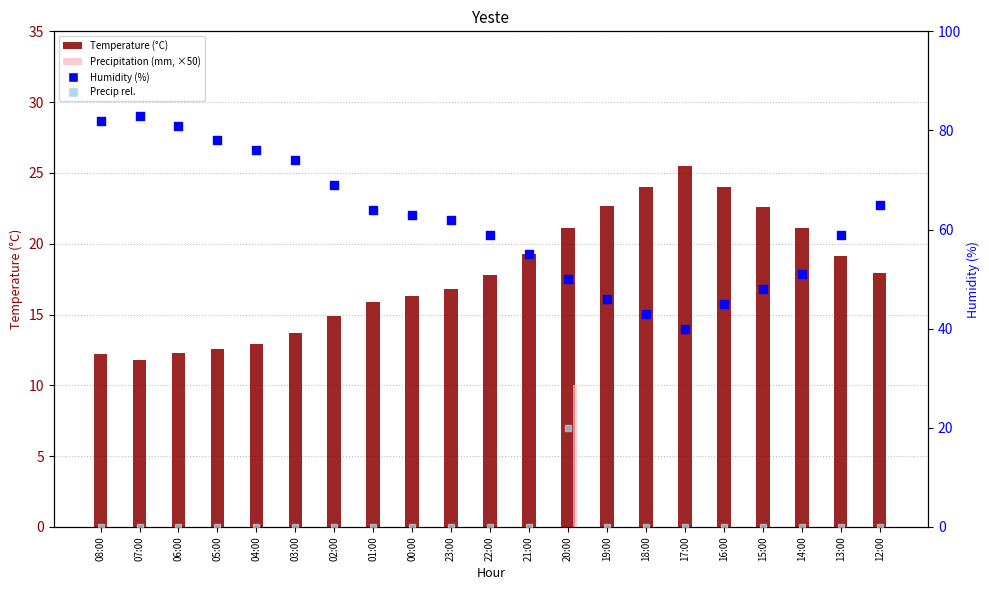

At how many categories does at least one series exceed 15?

21